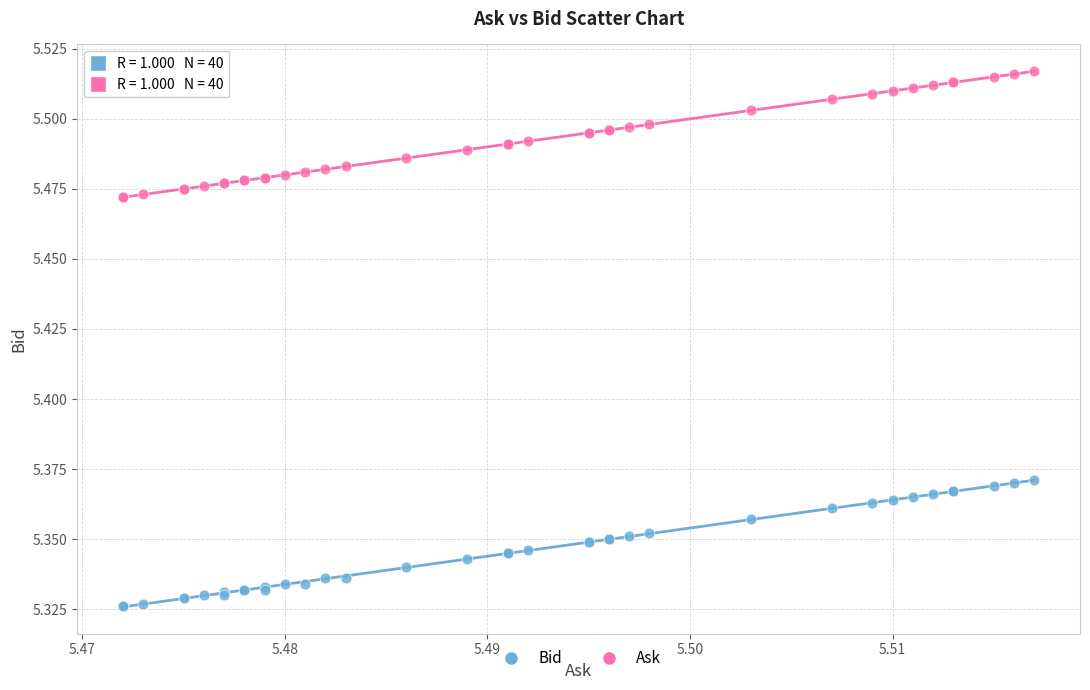

What are all the series names shown in the legend?

Bid, Ask